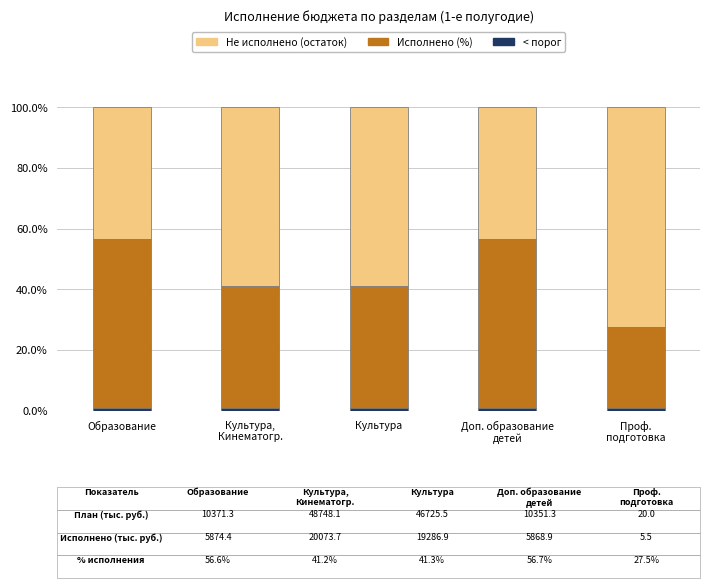

Which category has the lowest value across all series?

Проф.
подготовка